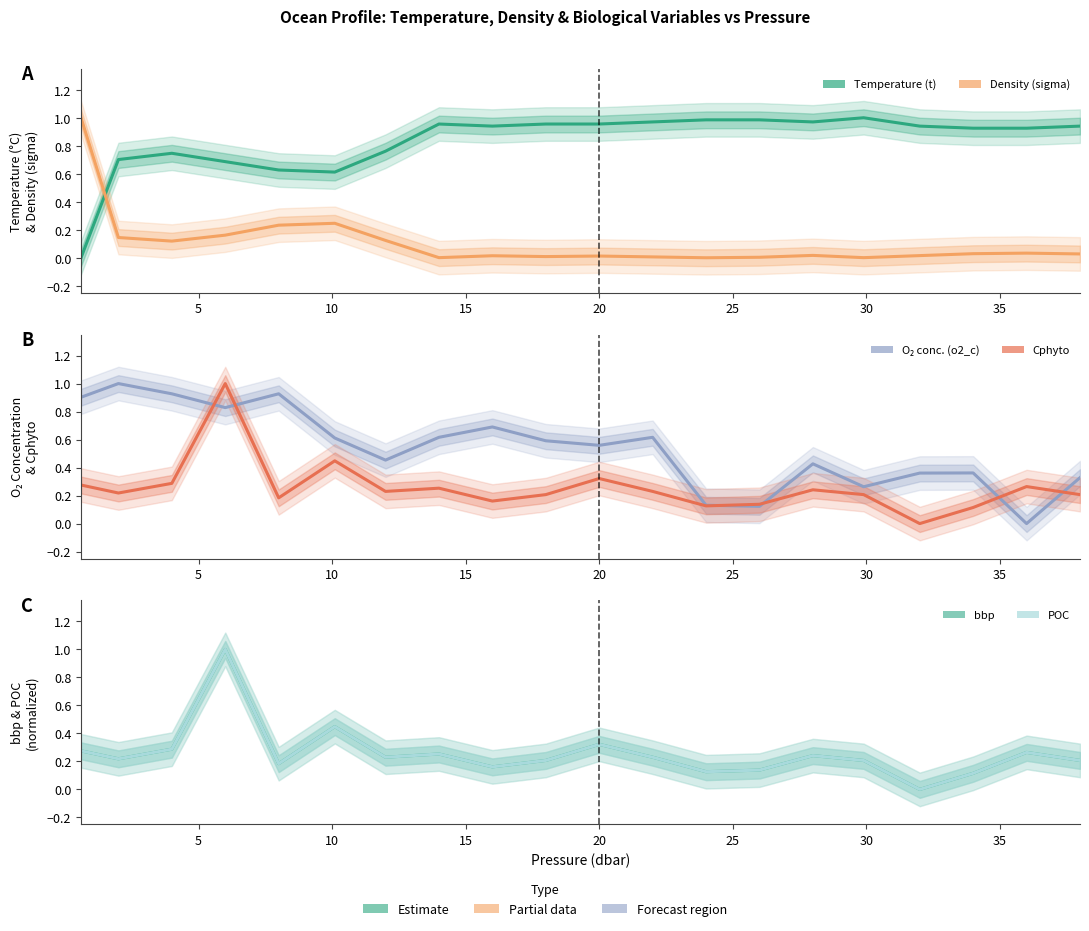

How many values in Density (sigma) are above zero?

19